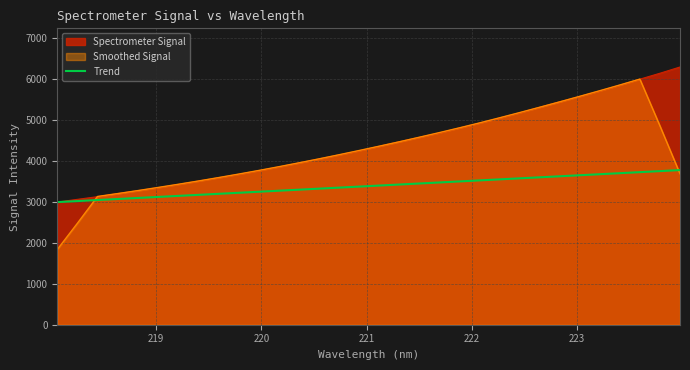

Which series has the largest range (max minus min)?

Smoothed Signal